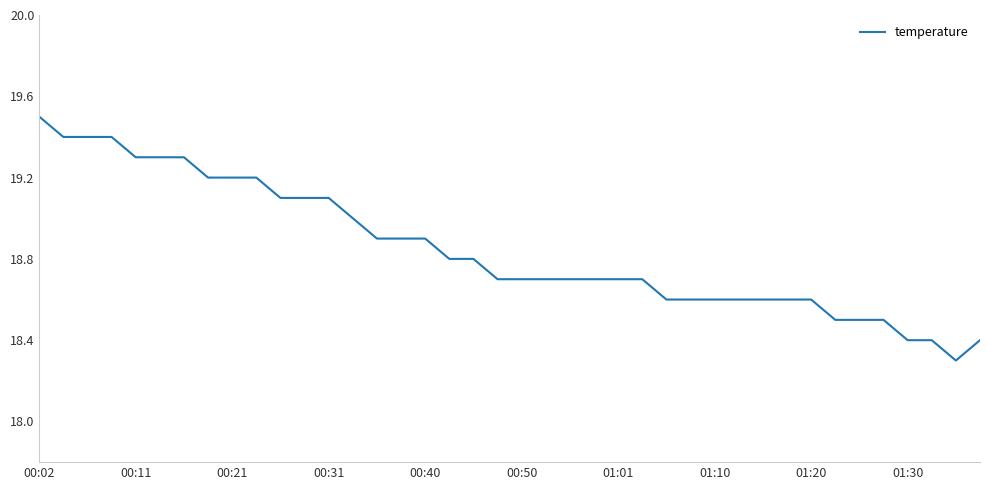

What is the maximum value shown in the chart?

19.5